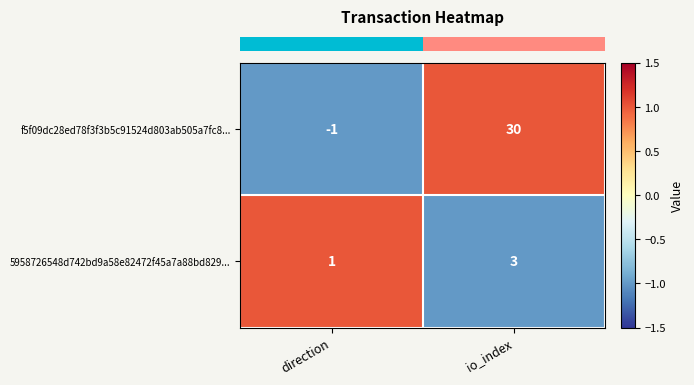

Reading left to right, transcribe all the data shown in this chart.

f5f09dc28ed78f3f3b5c91524d803ab505a7fc8...: -1	30
5958726548d742bd9a58e82472f45a7a88bd829...: 1	3